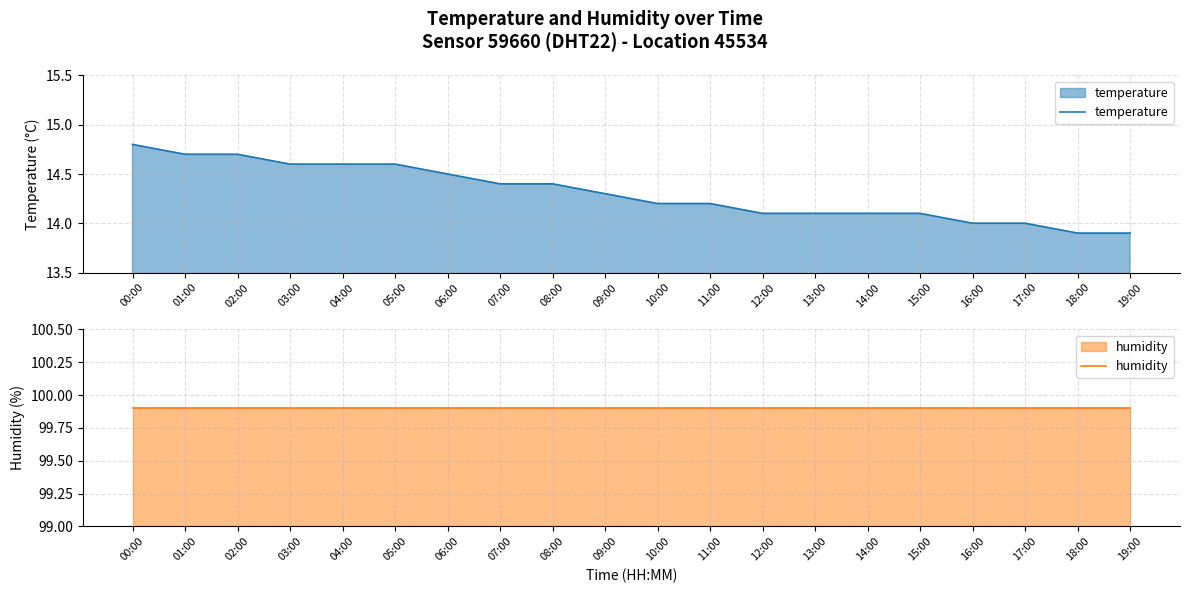

Where is temperature nearest to the value 14?

16:00